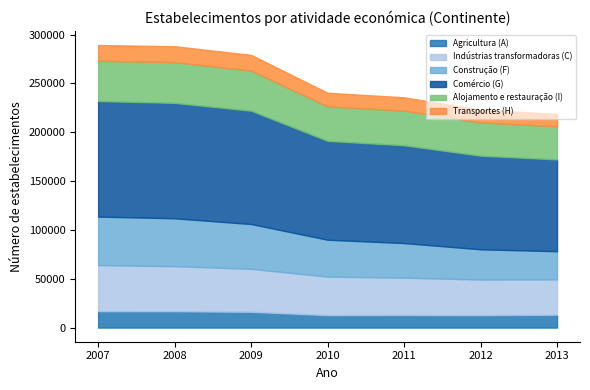

At which label does Comércio (G) first exceed 101204?

2007